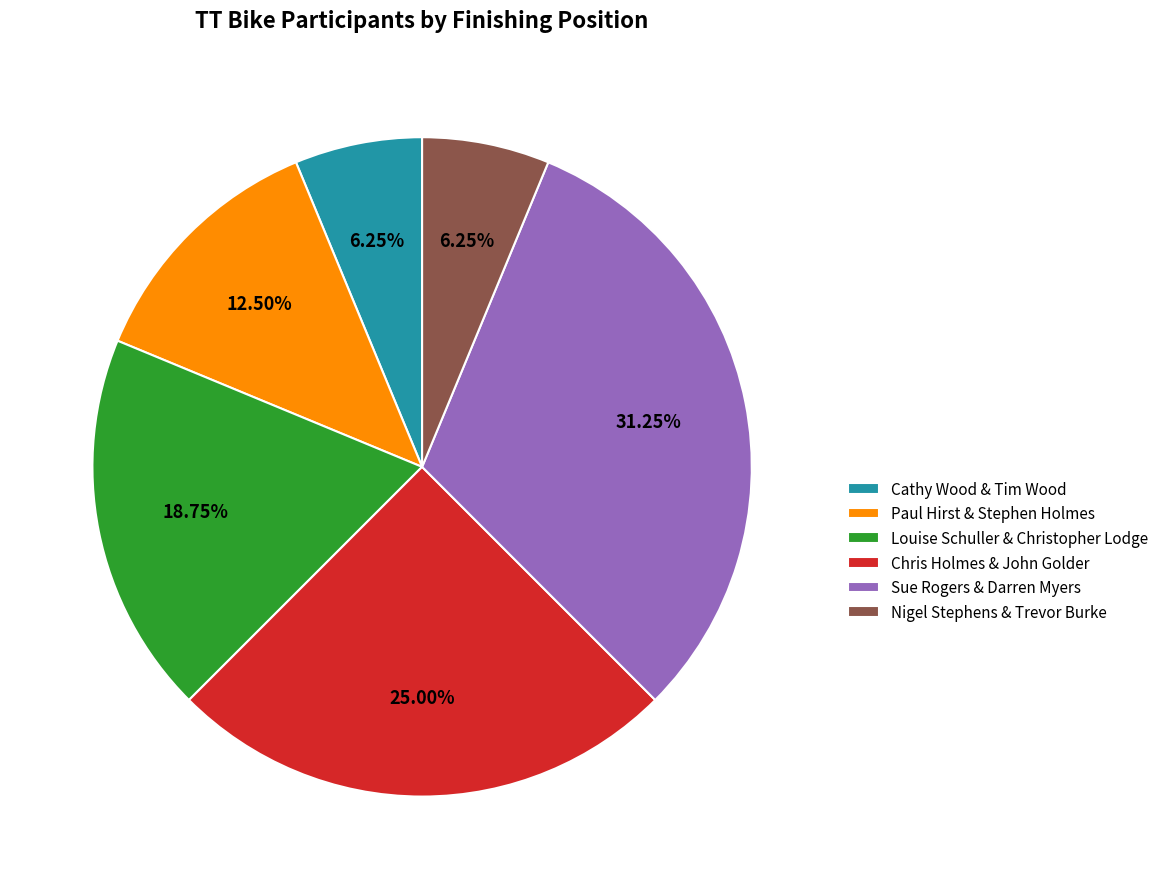

True or false: Nigel Stephens & Trevor Burke accounts for 20% of the total.

False